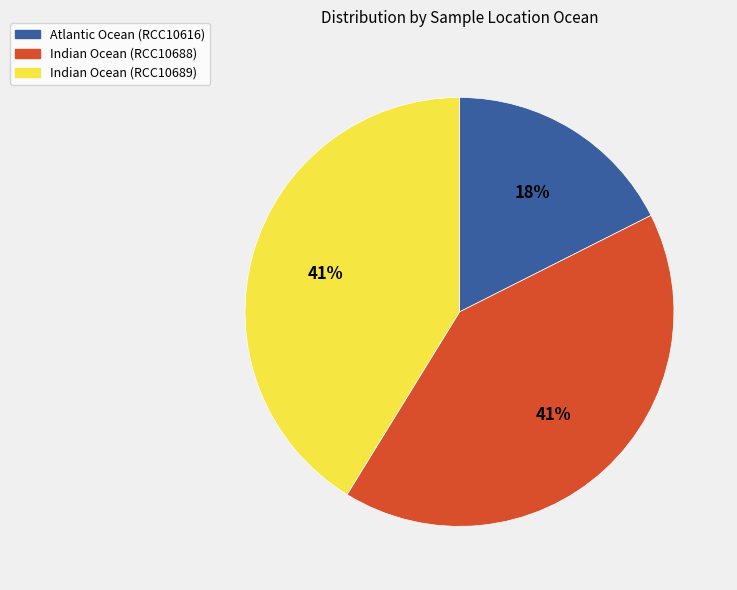

Does any single category account for the majority?

No